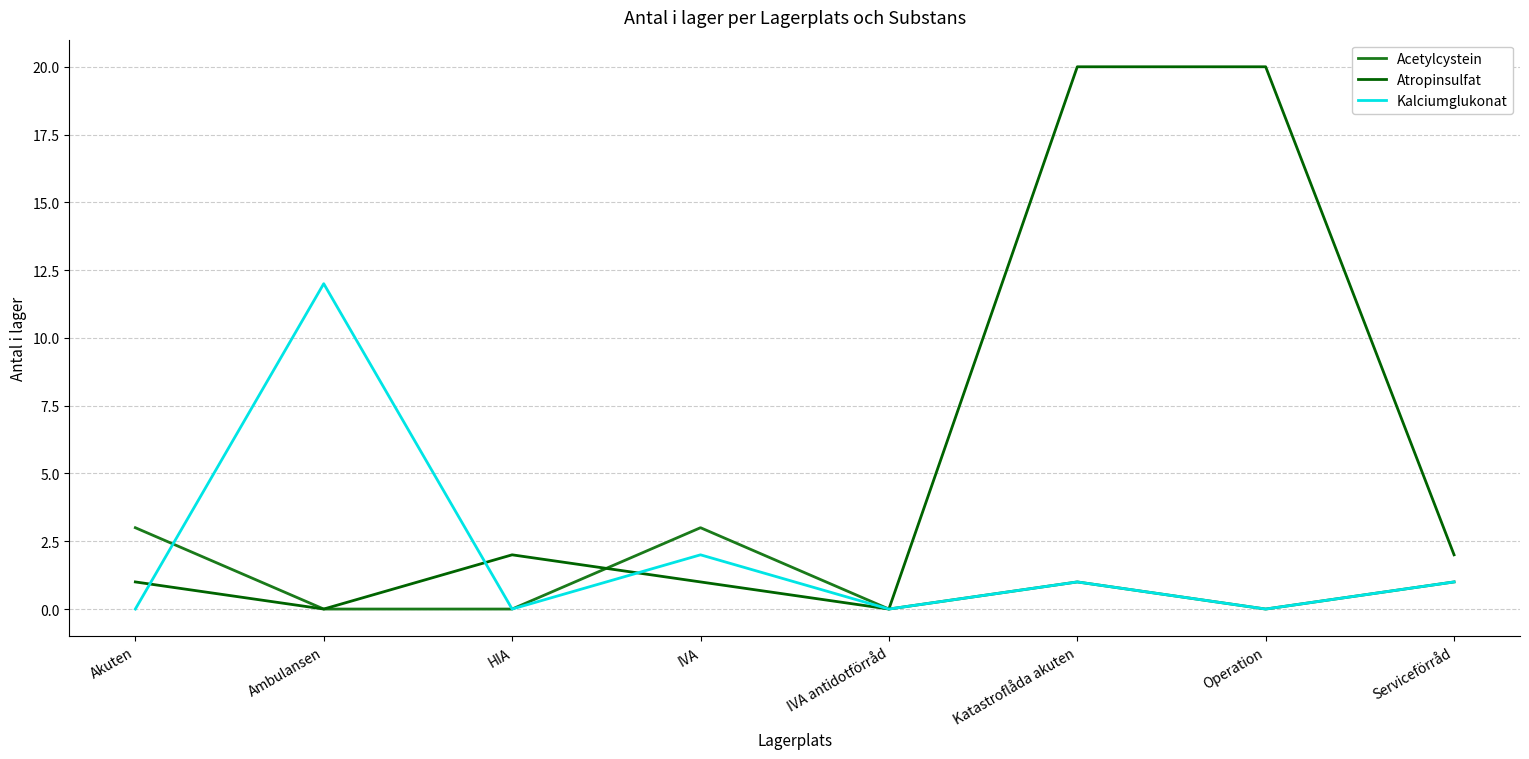

At how many categories does at least one series exceed 6?

3